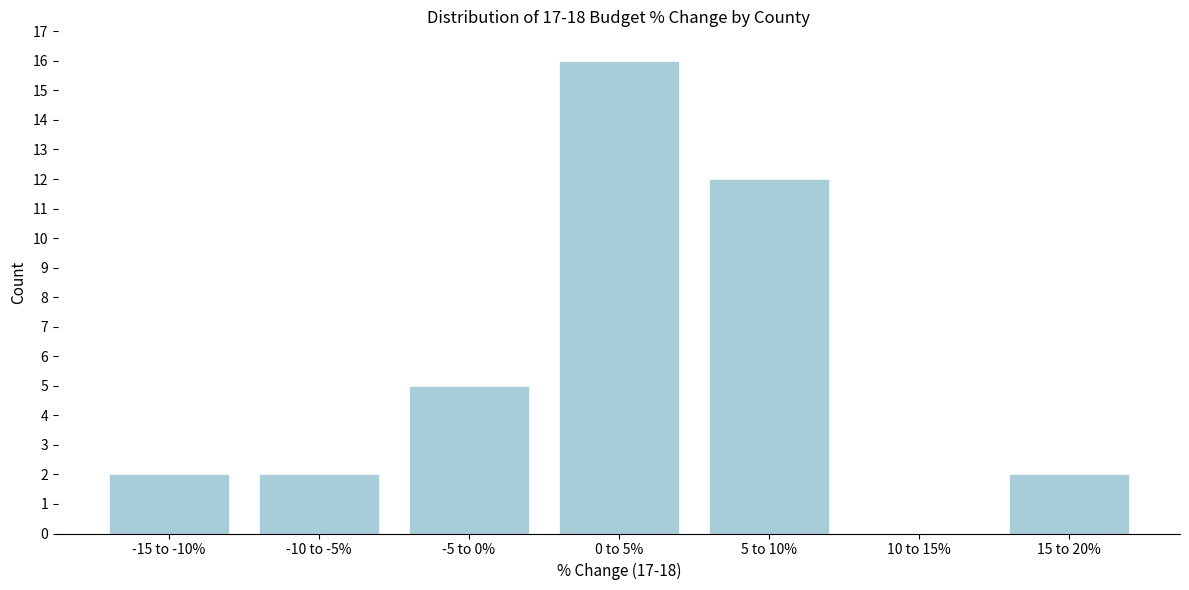

Reading left to right, what are all the values shown in this chart?

-15 to -10%=2	-10 to -5%=2	-5 to 0%=5	0 to 5%=16	5 to 10%=12	10 to 15%=0	15 to 20%=2